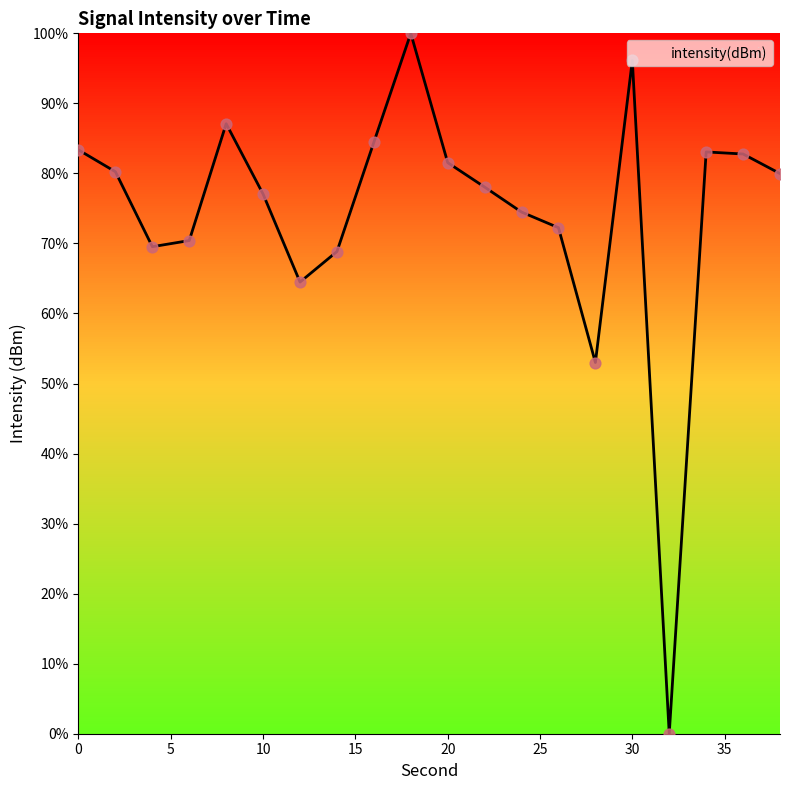

What is the maximum value shown in the chart?

100.0